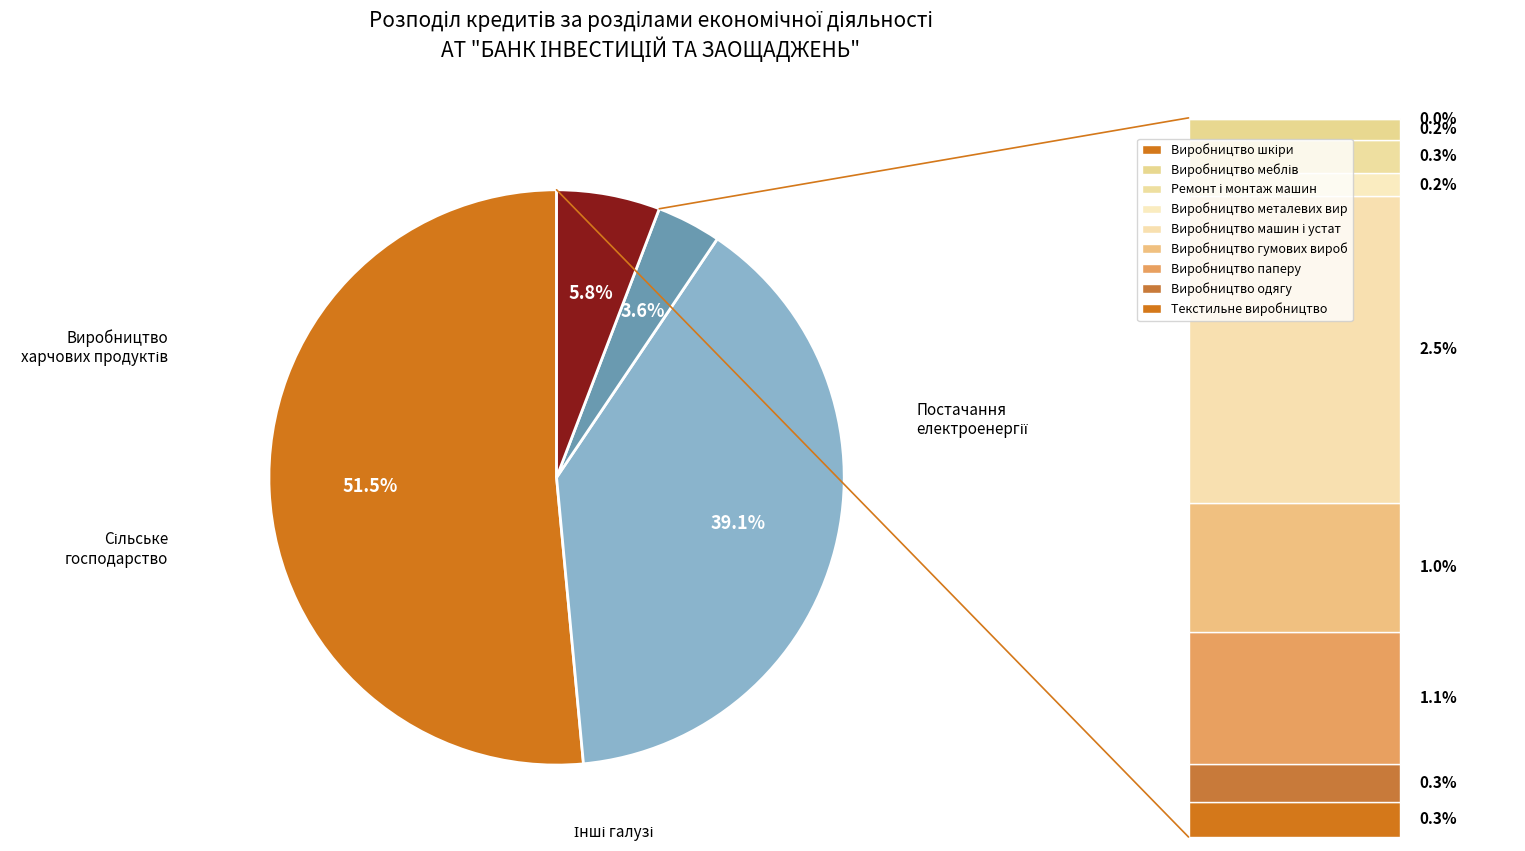

Is there a majority slice in this chart?

Yes